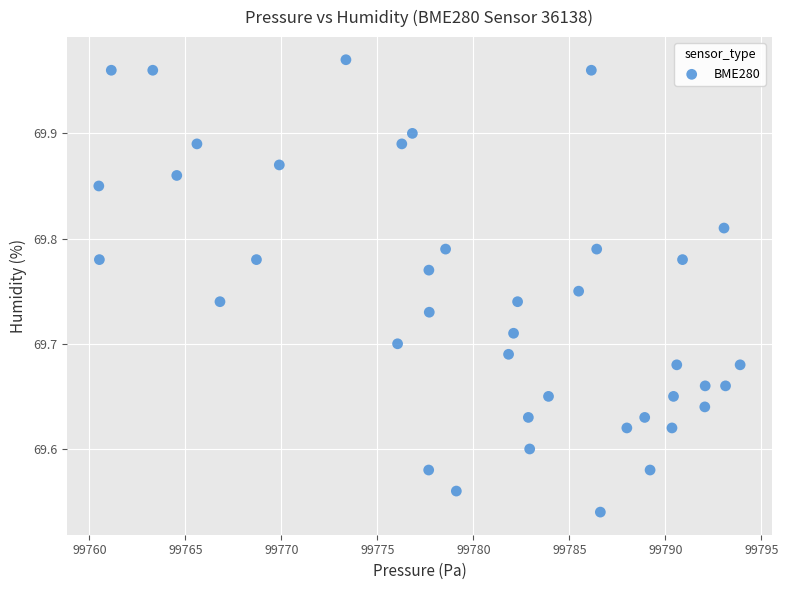

What is the range of Y values (max minus min)?

0.4